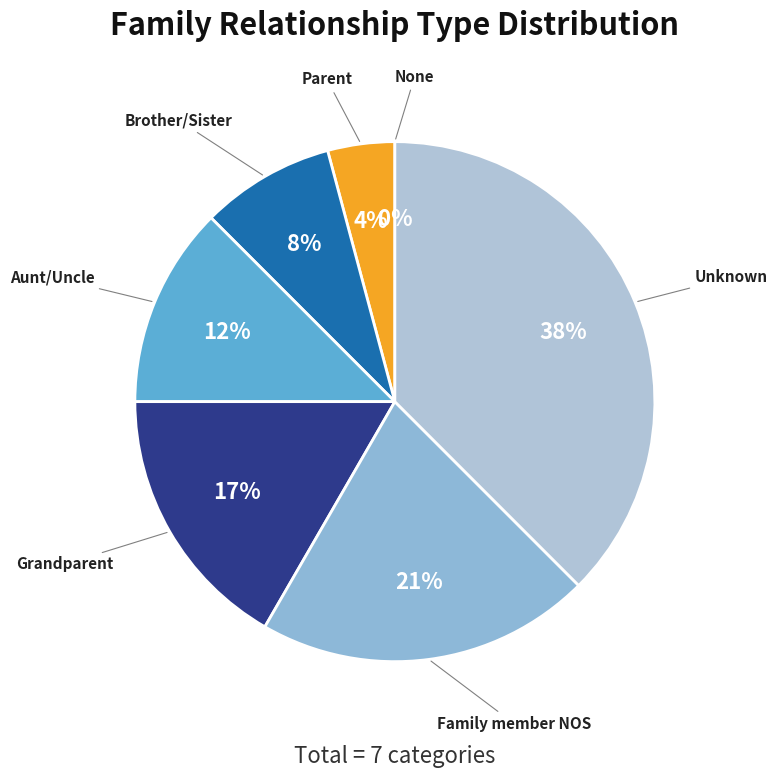

What is the smallest slice in the pie chart?

None